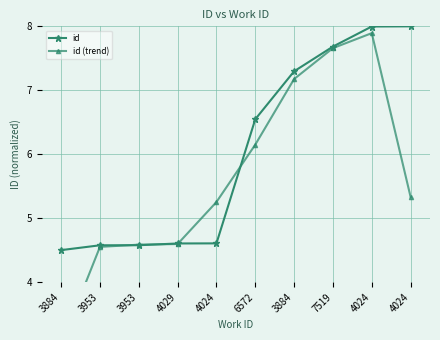

True or false: id (trend) has more than 1 points higher than both neighbors.

False